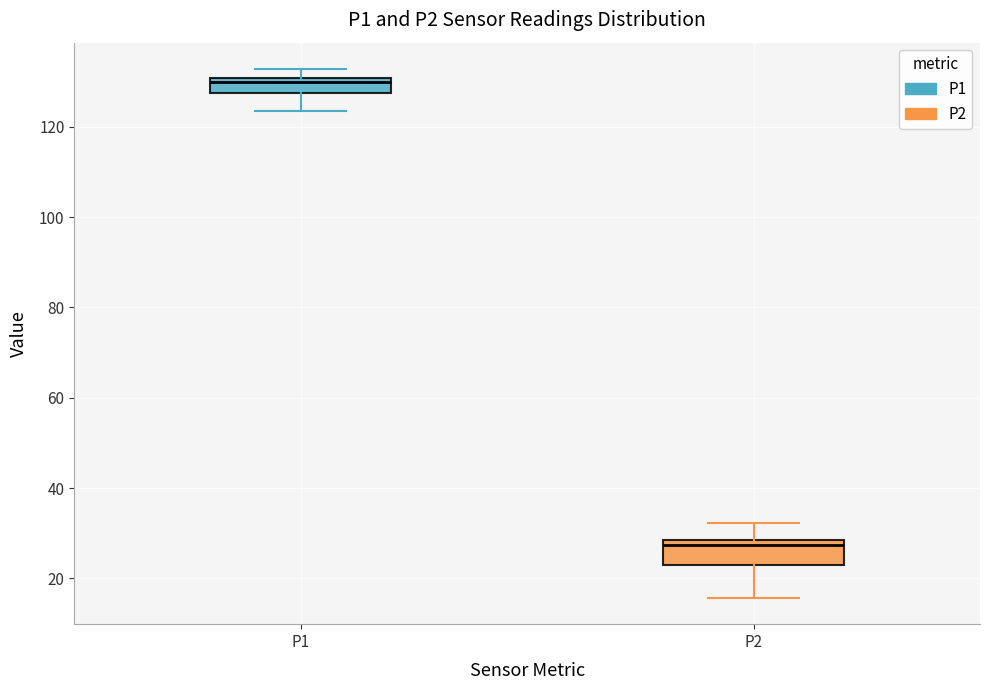

Where is the lower edge of the box for P1 on the y-axis? The values are not printed on the chart, so give them approximately, as read against the axis.

128